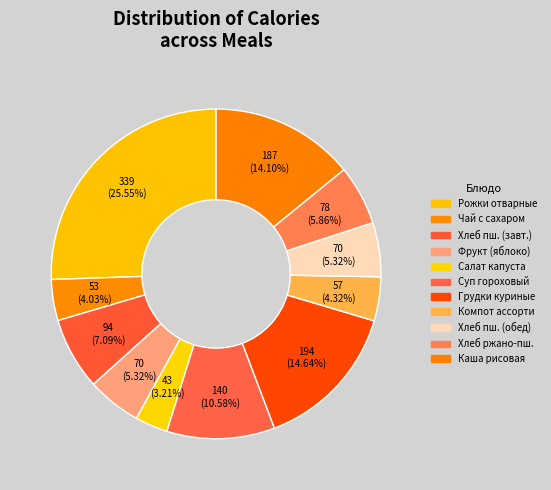

Count the number of slices in the pie.

11